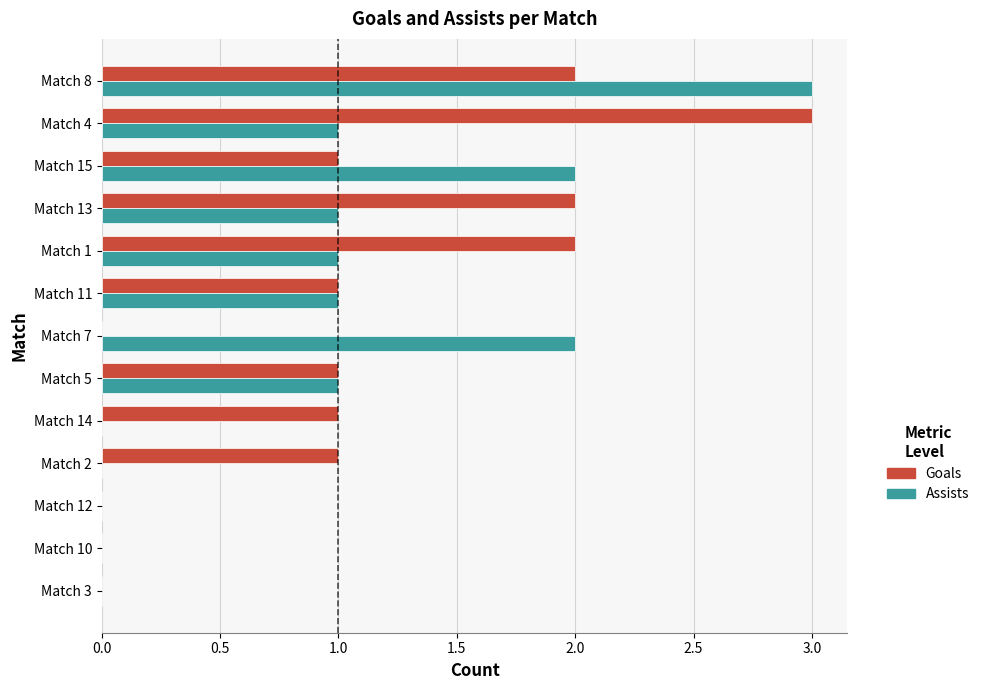

Which series has the largest total across all categories?

Goals